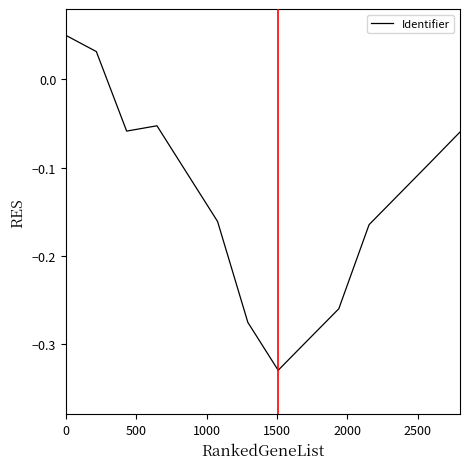

What is the difference between the maximum and minimum values?

0.4